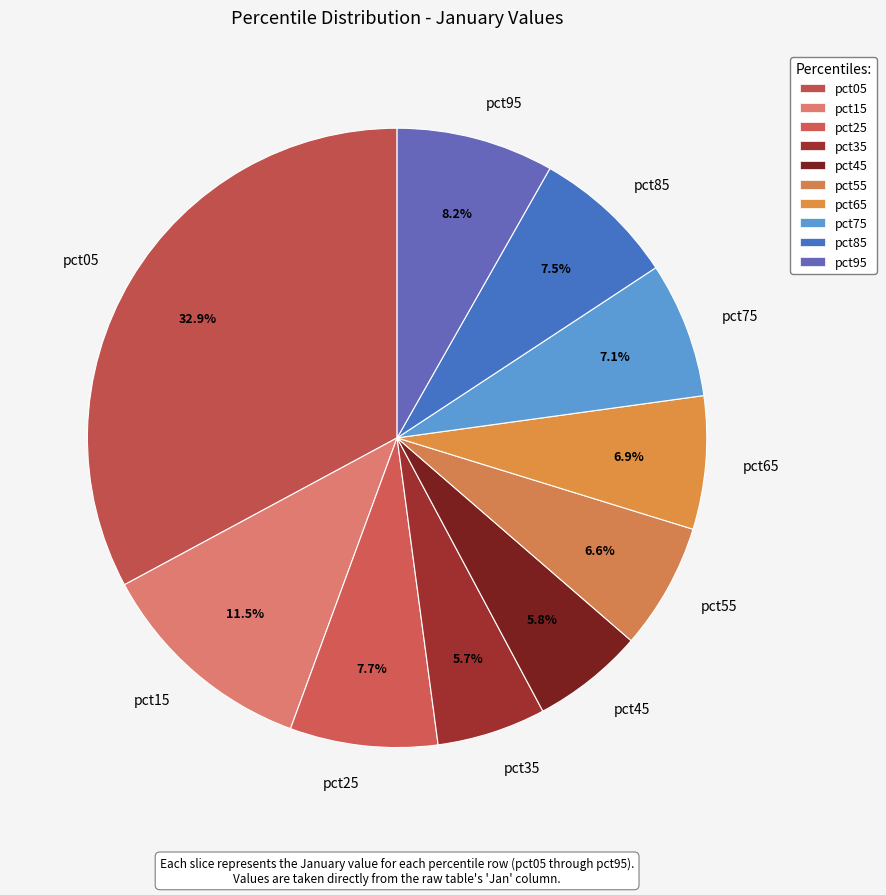

What percentage is the pct65 slice, to the nearest percent?

7%